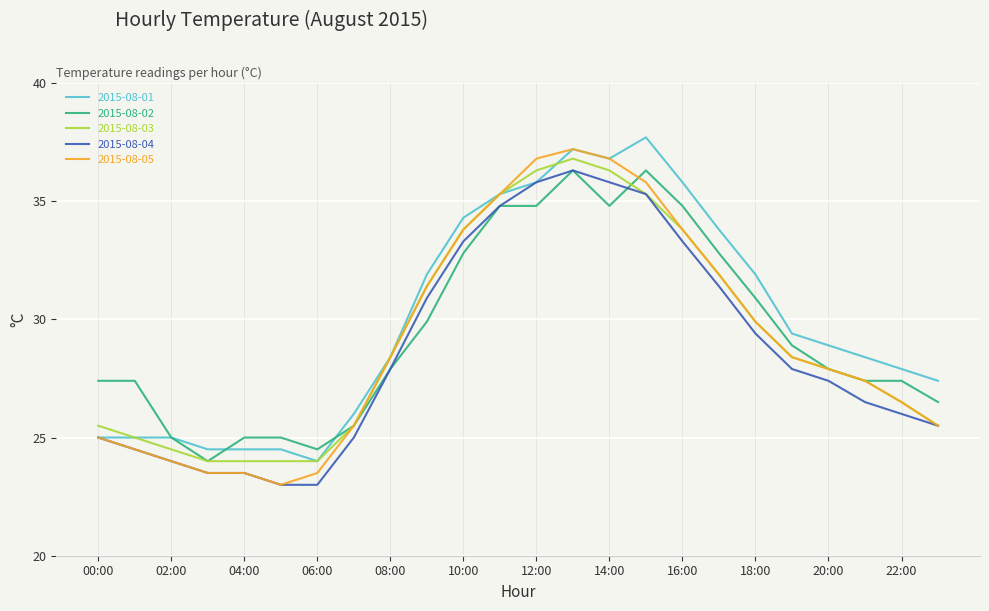

Reading left to right, transcribe all the data shown in this chart.

2015-08-01: 25.0	25.0	25.0	24.5	24.5	24.5	24.0	26.0	28.4	31.9	34.3	35.3	35.8	37.2	36.8	37.7	35.8	33.8	31.9	29.4	28.9	28.4	27.9	27.4
2015-08-02: 27.4	27.4	25.0	24.0	25.0	25.0	24.5	25.5	27.9	29.9	32.8	34.8	34.8	36.3	34.8	36.3	34.8	32.8	30.9	28.9	27.9	27.4	27.4	26.5
2015-08-03: 25.5	25.0	24.5	24.0	24.0	24.0	24.0	25.5	28.4	31.4	33.8	35.3	36.3	36.8	36.3	35.3	33.8	31.9	29.9	28.4	27.9	27.4	26.5	25.5
2015-08-04: 25.0	24.5	24.0	23.5	23.5	23.0	23.0	25.0	27.9	30.9	33.3	34.8	35.8	36.3	35.8	35.3	33.3	31.4	29.4	27.9	27.4	26.5	26.0	25.5
2015-08-05: 25.0	24.5	24.0	23.5	23.5	23.0	23.5	25.5	28.4	31.4	33.8	35.3	36.8	37.2	36.8	35.8	33.8	31.9	29.9	28.4	27.9	27.4	26.5	25.5